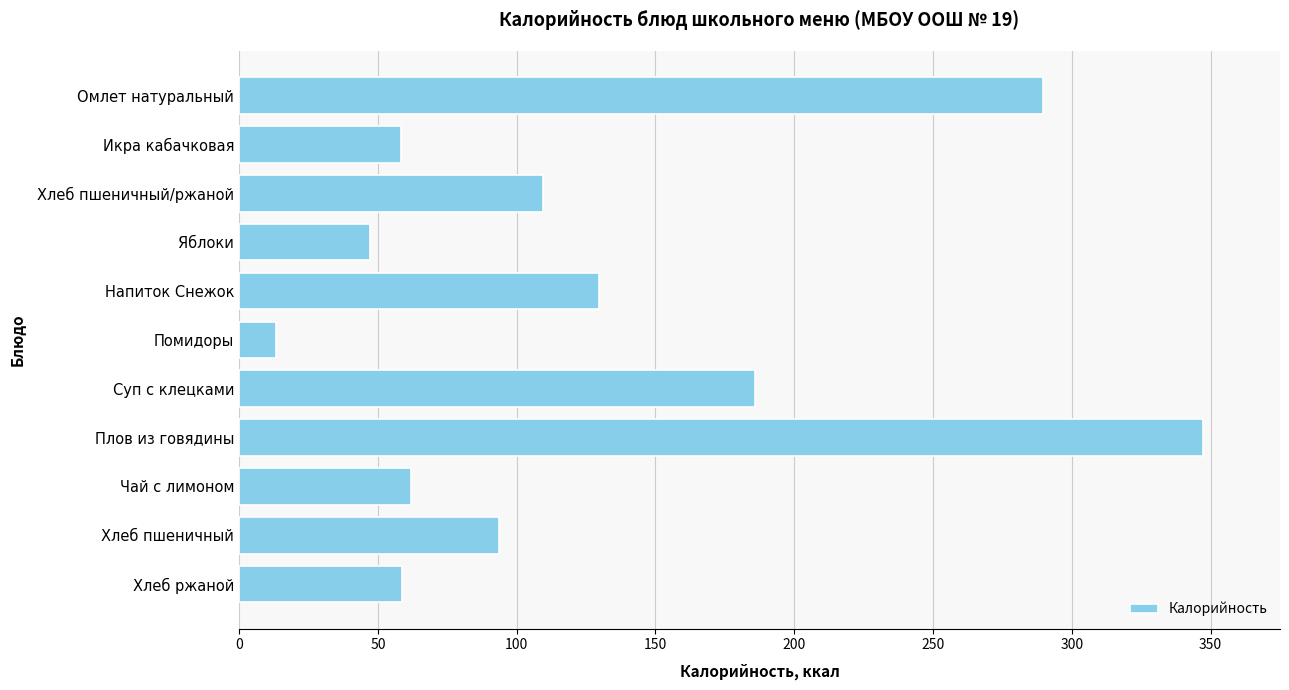

Where is the data nearest to the value 180?

Суп с клецками